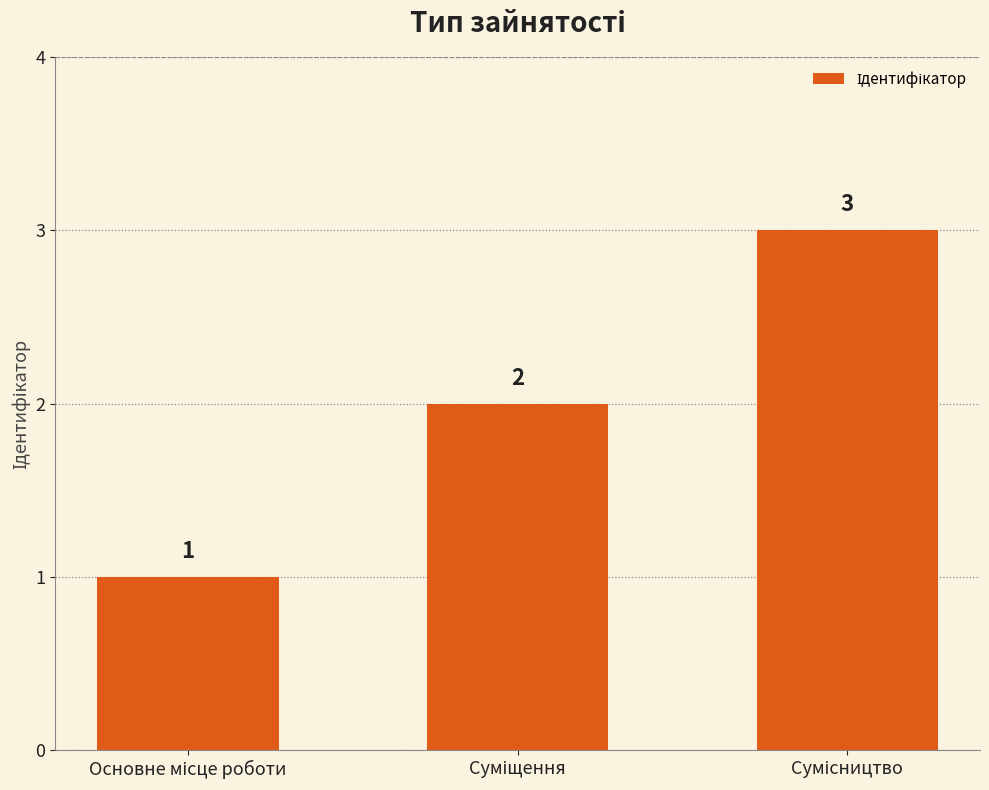

What is the value of the 2nd bar from the left?

2